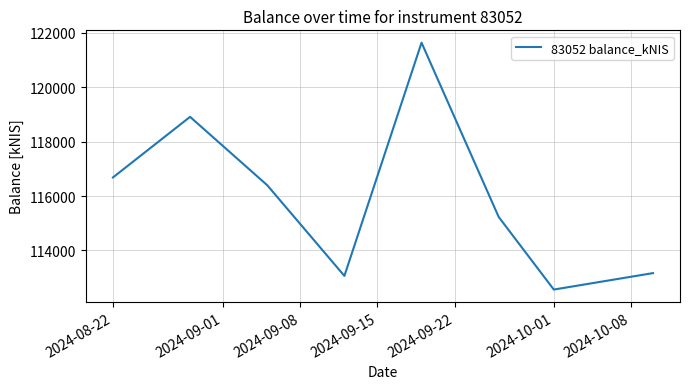

Reading right to left, what are all the values shown in this chart?

113168.1	112563.4	115231.5	121634.9	113066.2	116397.4	118909.8	116682.0